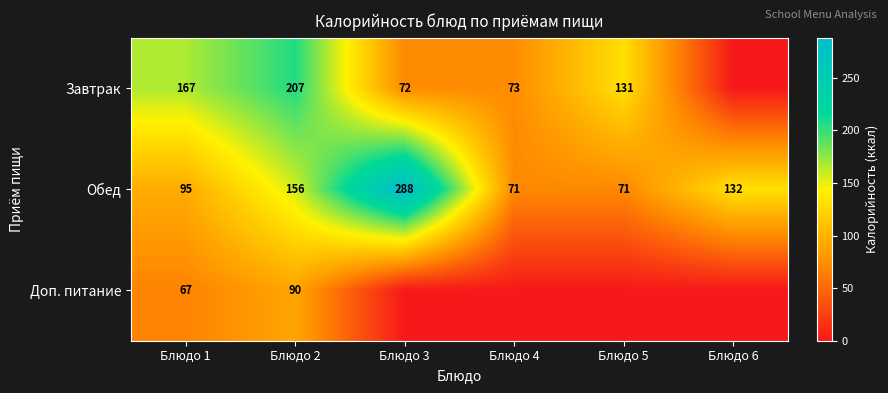

What is the sum of the Завтрак values at Блюдо 3 and Блюдо 5?

203